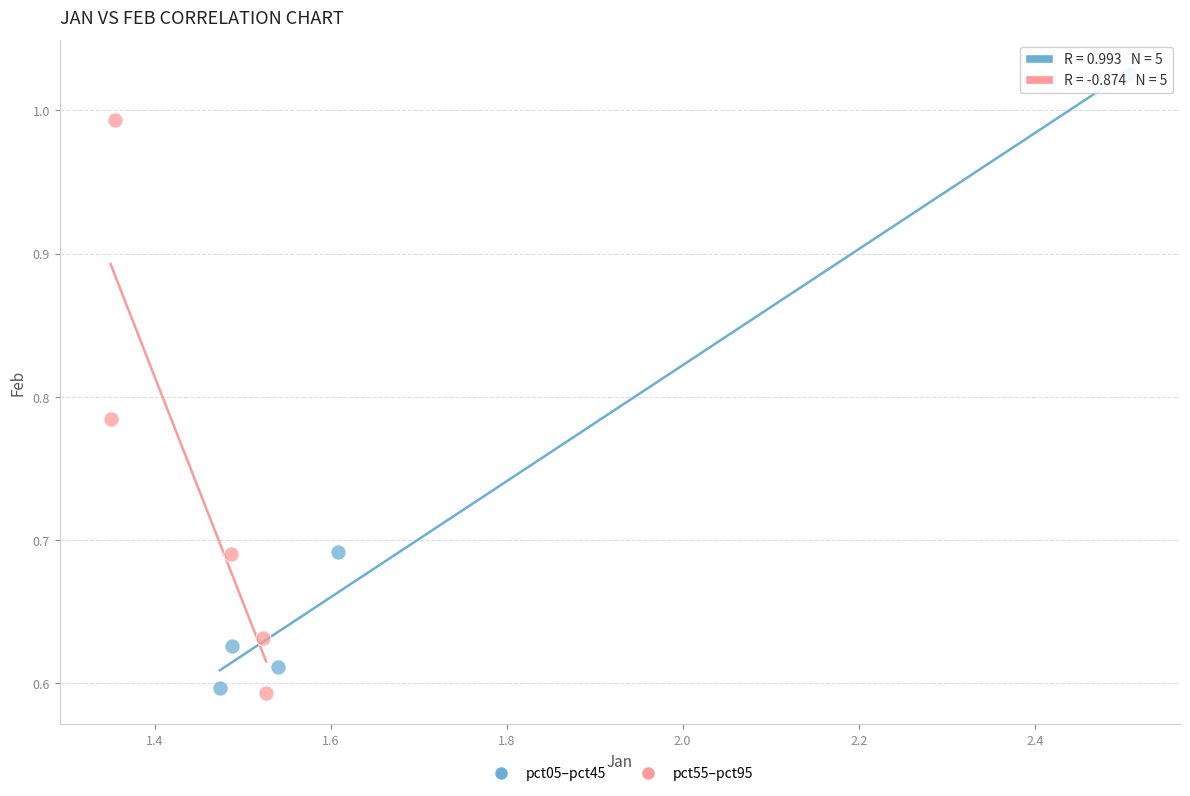

Which series has the largest Y range (max minus min)?

pct05–pct45